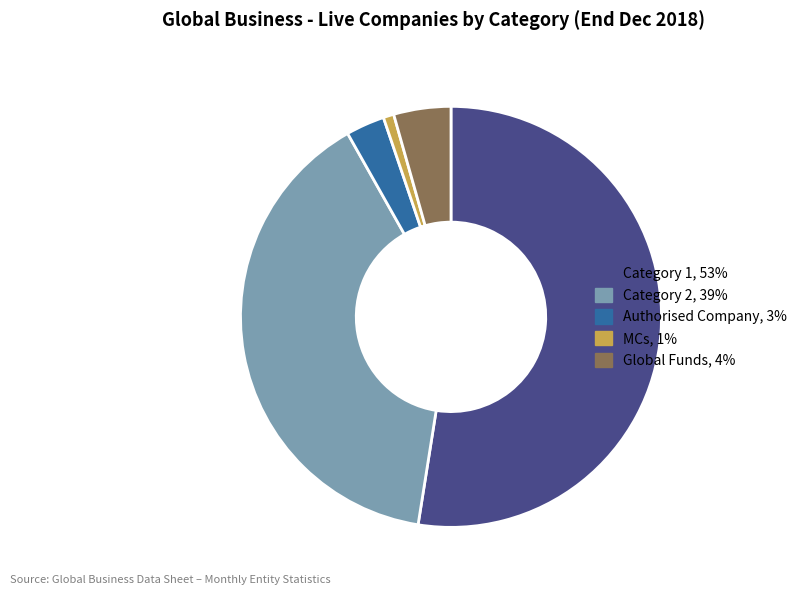

Does MCs, 1% represent more than half of the total?

No